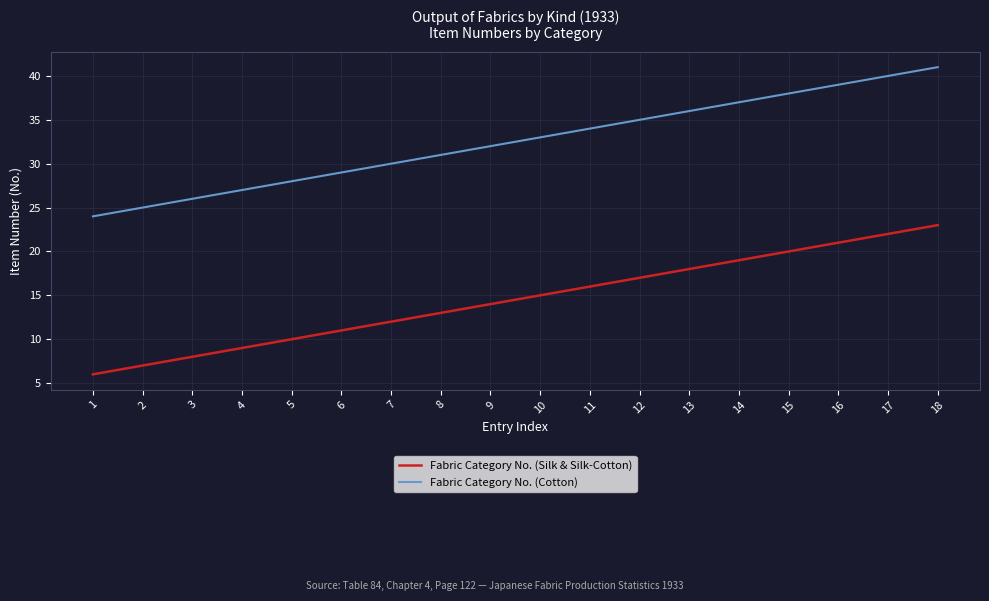

Reading right to left, extract all data points from this chart.

Fabric Category No. (Silk & Silk-Cotton): 23	22	21	20	19	18	17	16	15	14	13	12	11	10	9	8	7	6
Fabric Category No. (Cotton): 41	40	39	38	37	36	35	34	33	32	31	30	29	28	27	26	25	24